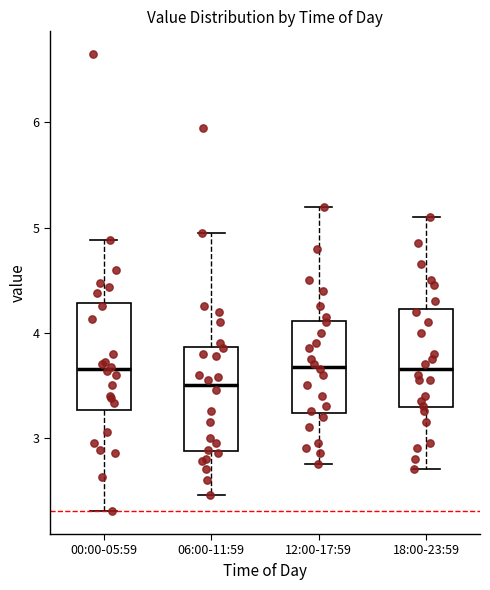

Where does the upper whisker of the box for 12:00-17:59 end on the y-axis? The values are not printed on the chart, so give them approximately, as read against the axis.

5.2